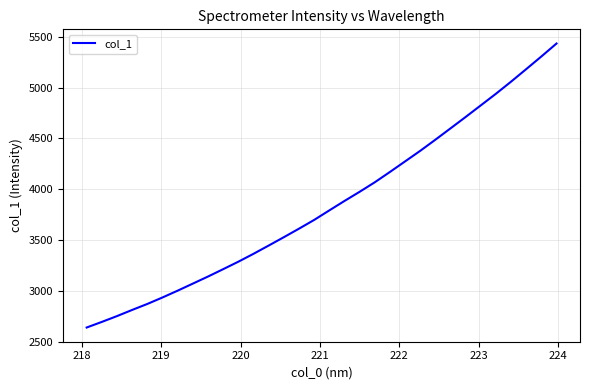

What is the greatest value displayed?

5434.8